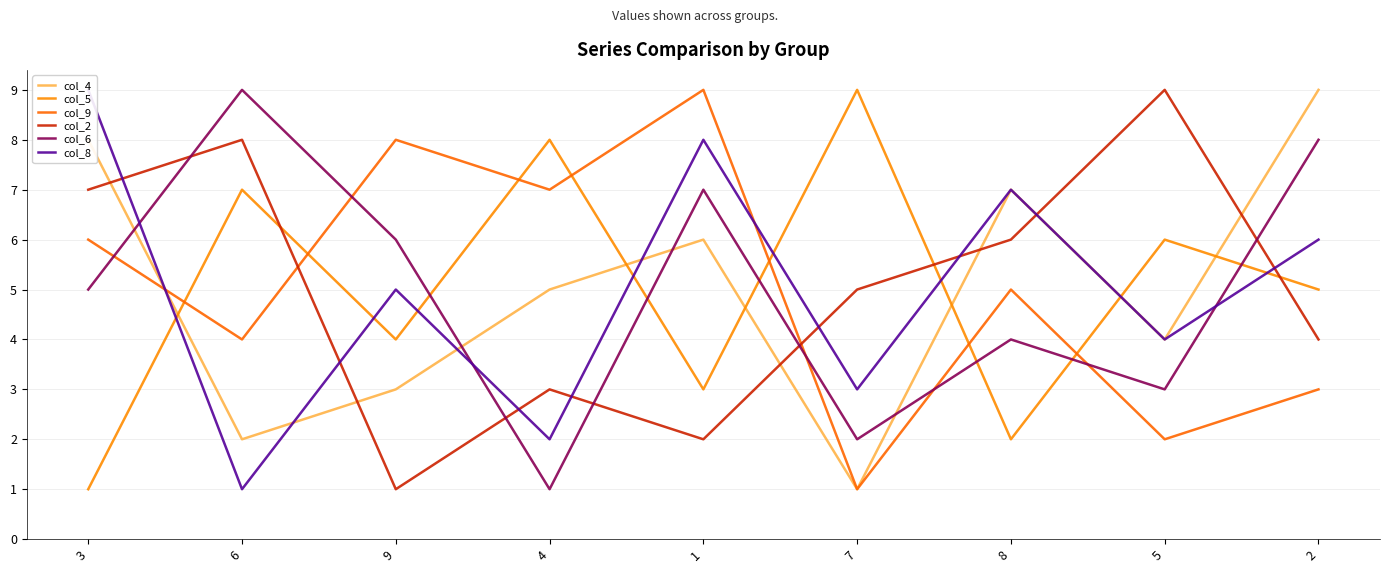

What is the difference between the maximum and second lowest values in the col_5 series?

7